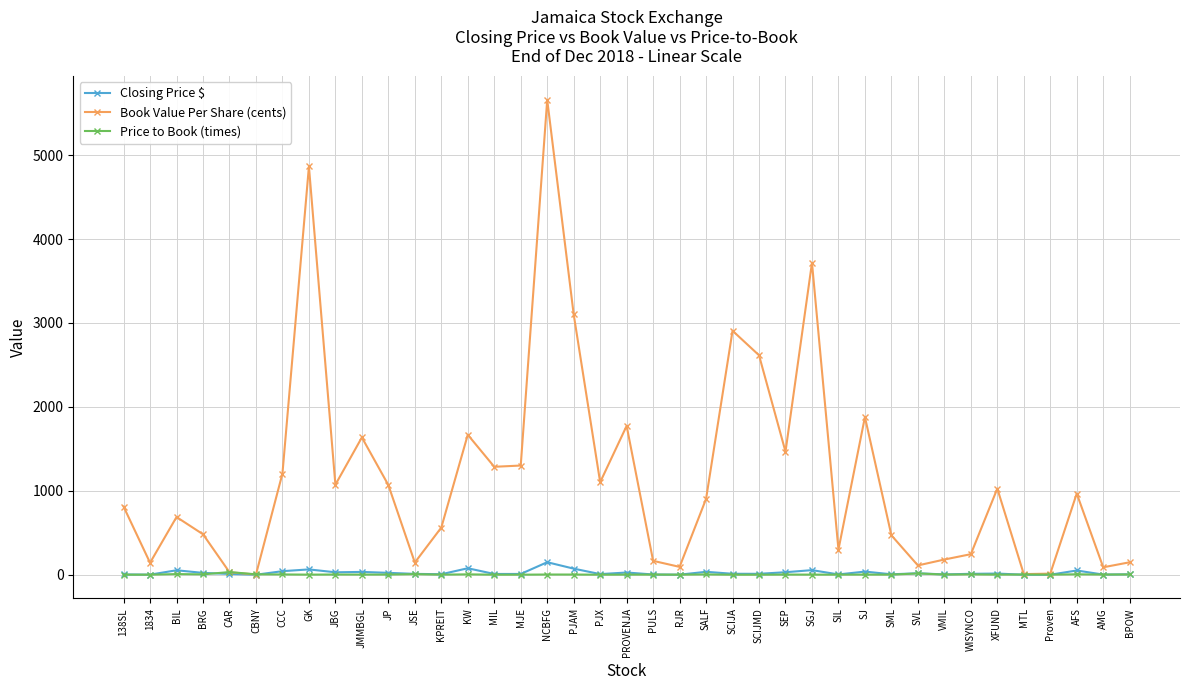

How many data points in Book Value Per Share (cents) are less than 903?

19